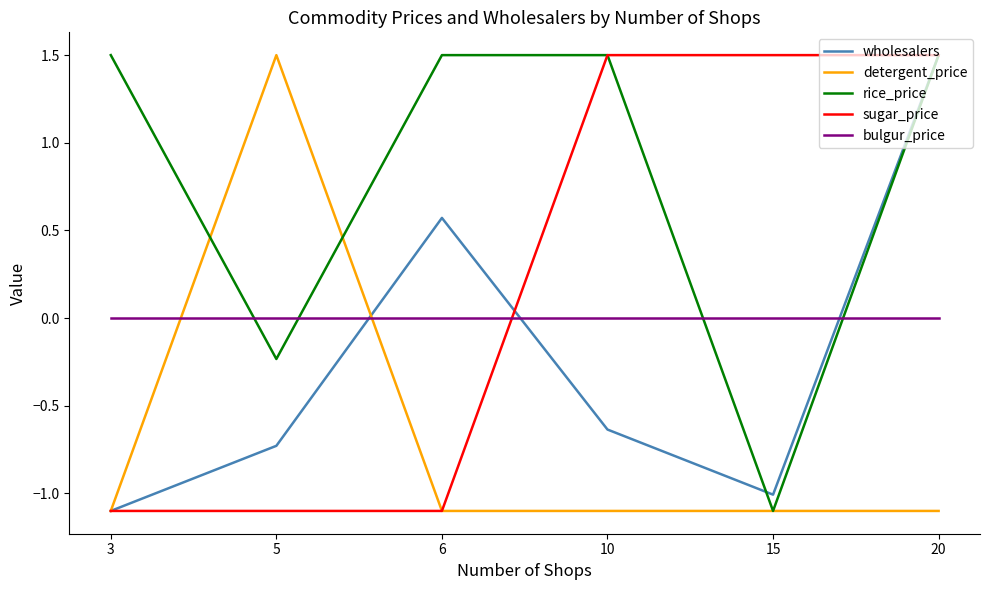

At which label does rice_price first exceed 1?

3